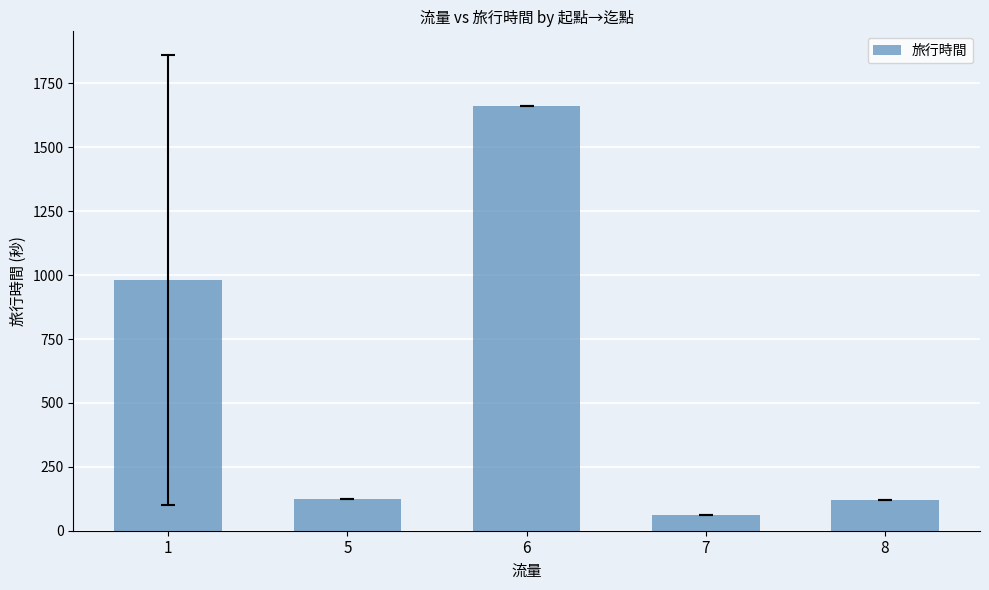

What is the sum of all values?

2946.3